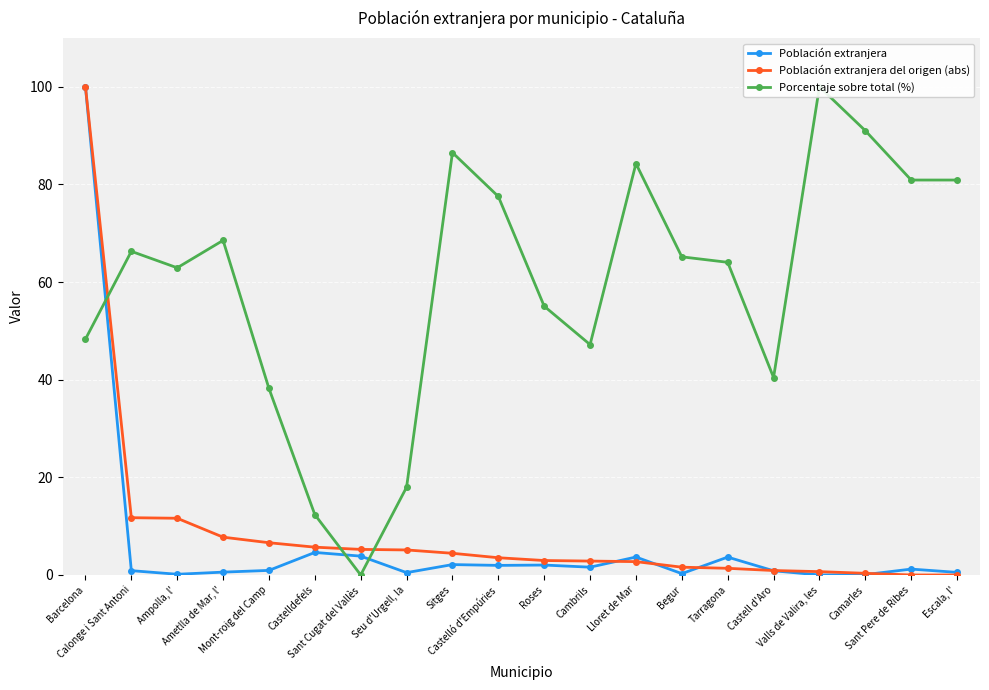

What is the value of the Población extranjera point at the 15th from the left?

3.7